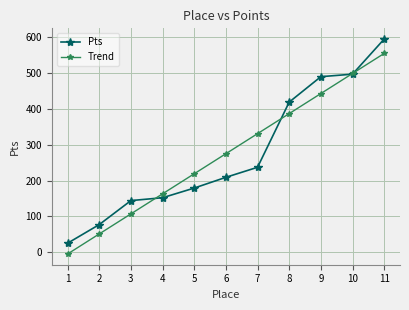

What is the value of the Pts point at the 4th from the left?

152.0